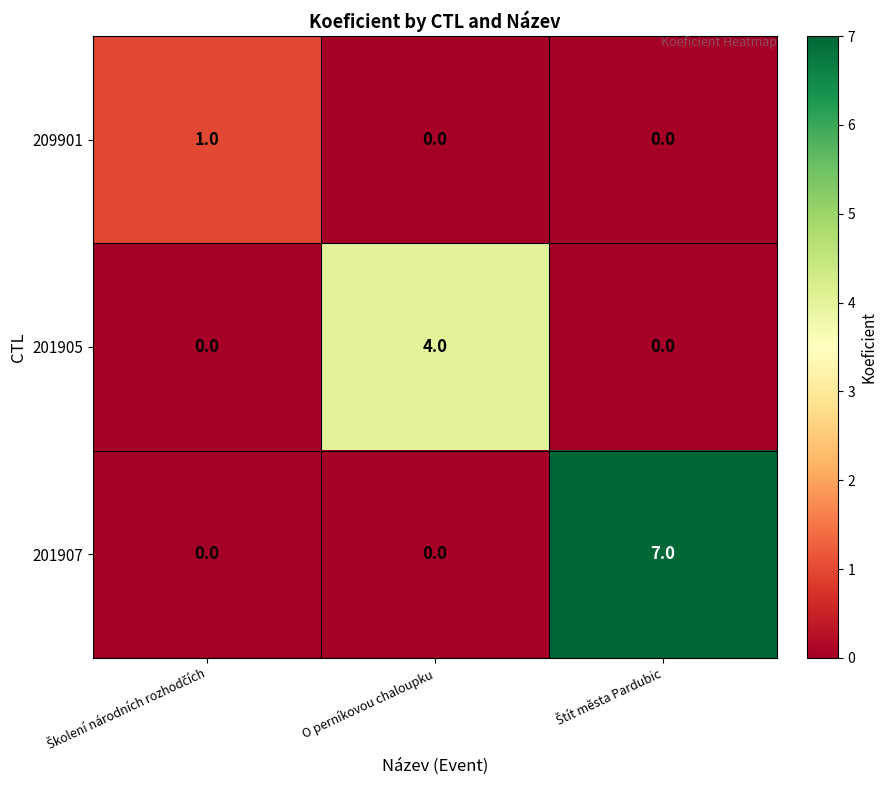

Which series has the largest total across all categories?

201907